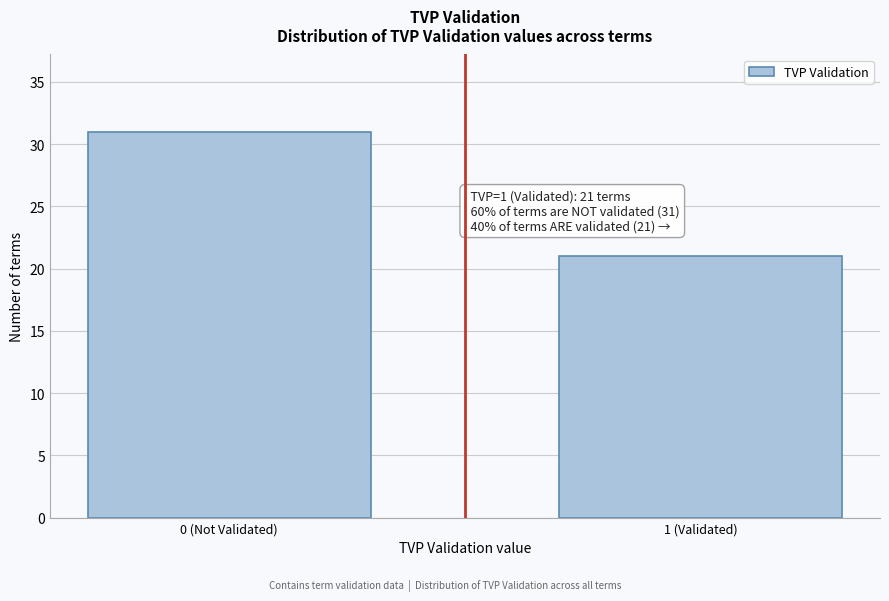

Reading right to left, extract all data points from this chart.

21	31